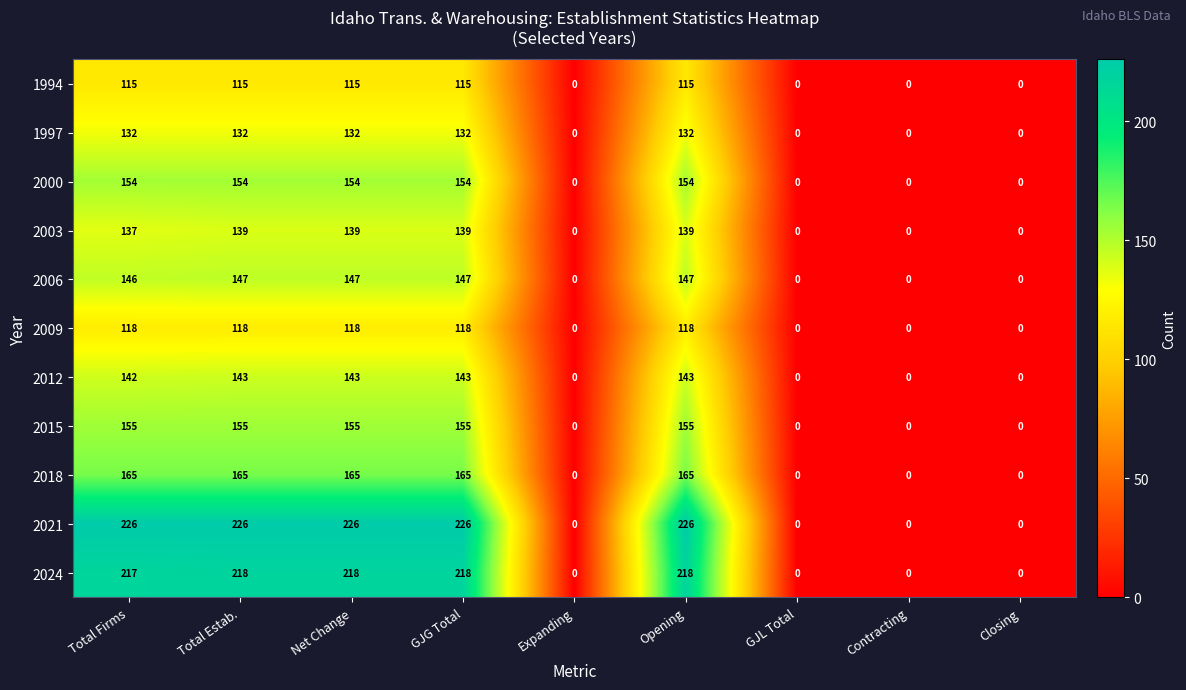

Rank the series by their maximum value, from highest to lowest.

2021, 2024, 2018, 2015, 2000, 2006, 2012, 2003, 1997, 2009, 1994